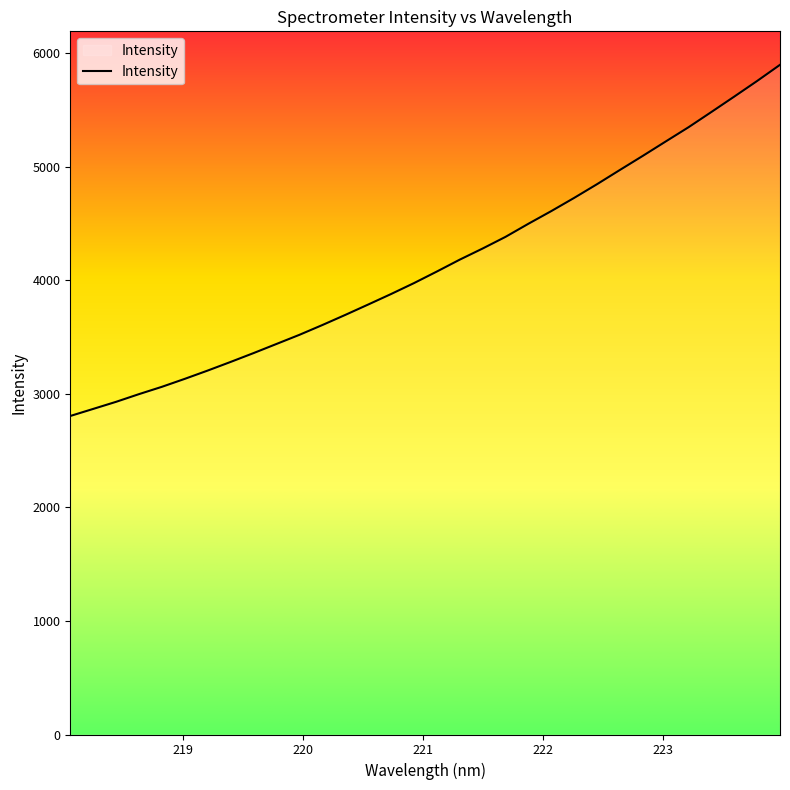

What is the average value?

4140.2